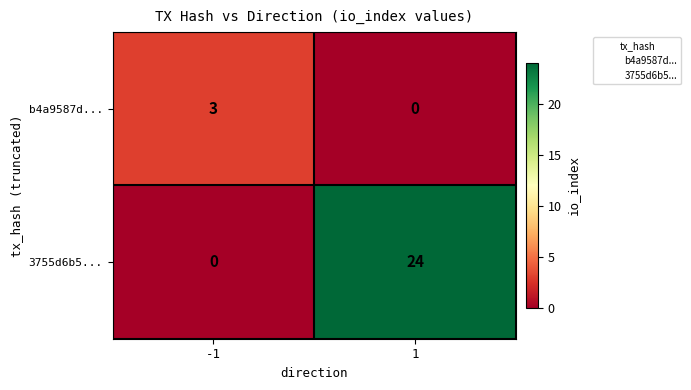

What is the total value across all series at 1?

24